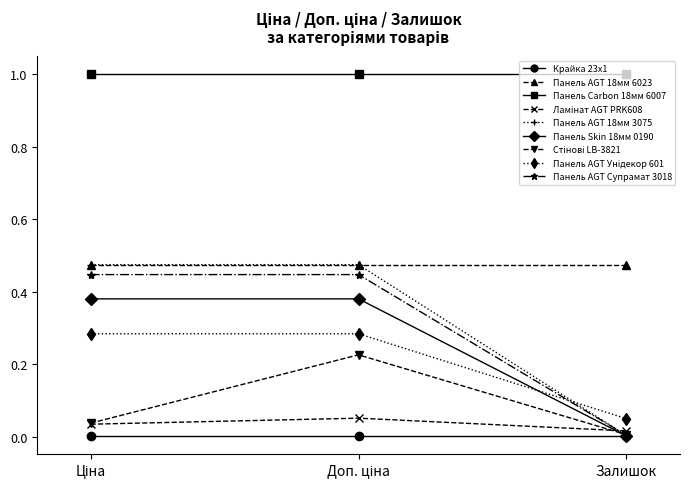

What is the greatest value displayed?

1.0